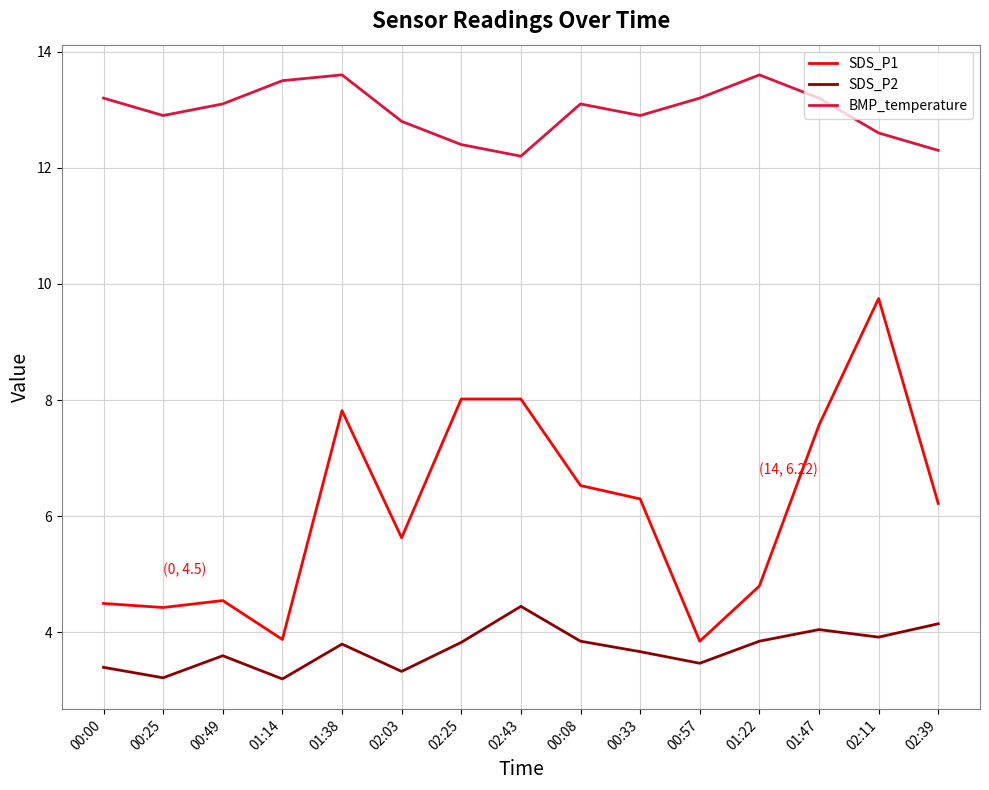

Which series has the widest spread of values?

SDS_P1